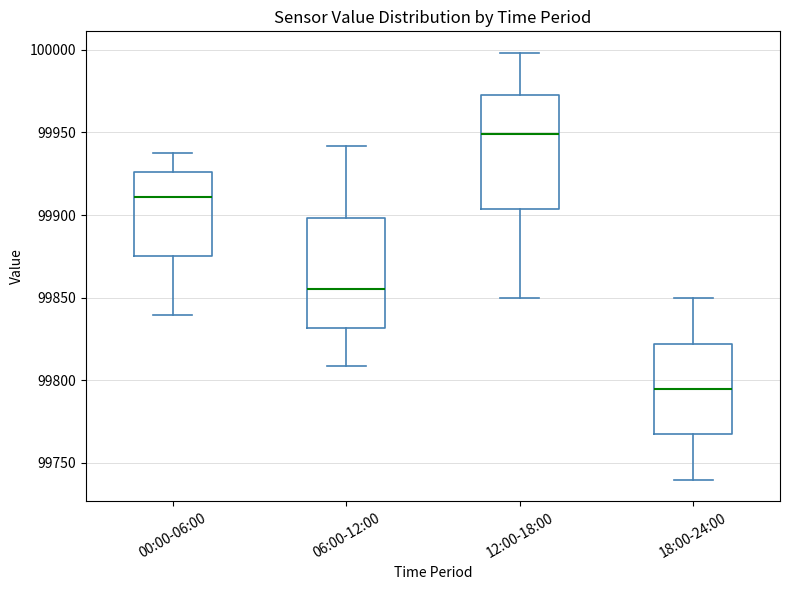

Where does the upper whisker of the box for 12:00-18:00 end on the y-axis? The values are not printed on the chart, so give them approximately, as read against the axis.

100000